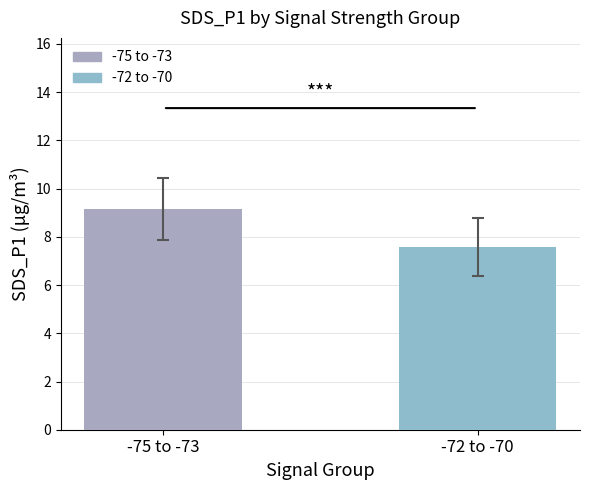

What is the change in value from -75 to -73 to -72 to -70?

-1.6